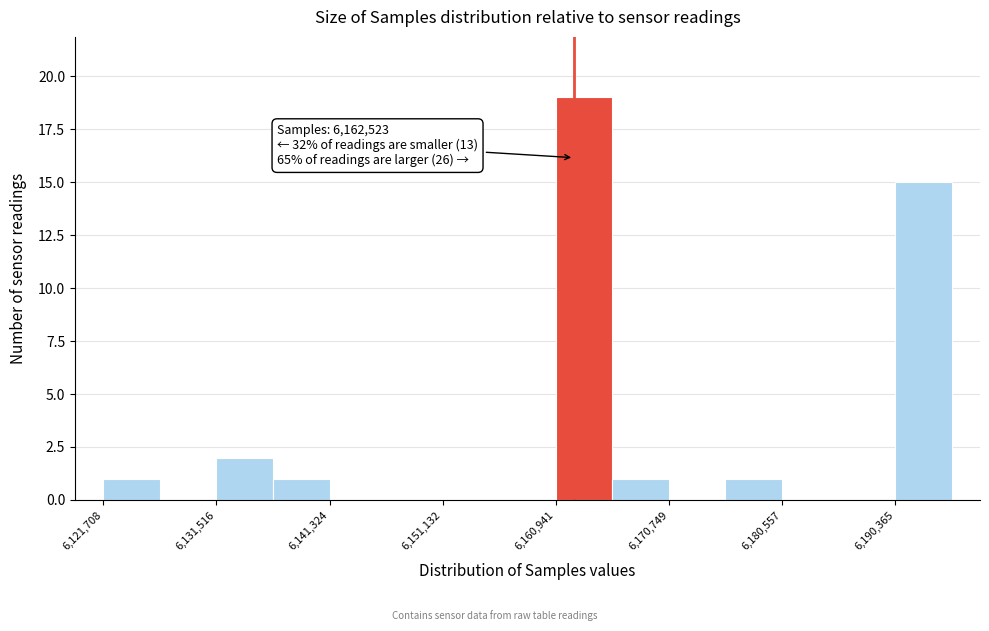

Which range on the x-axis has the tallest bar?

6161000 to 6166000